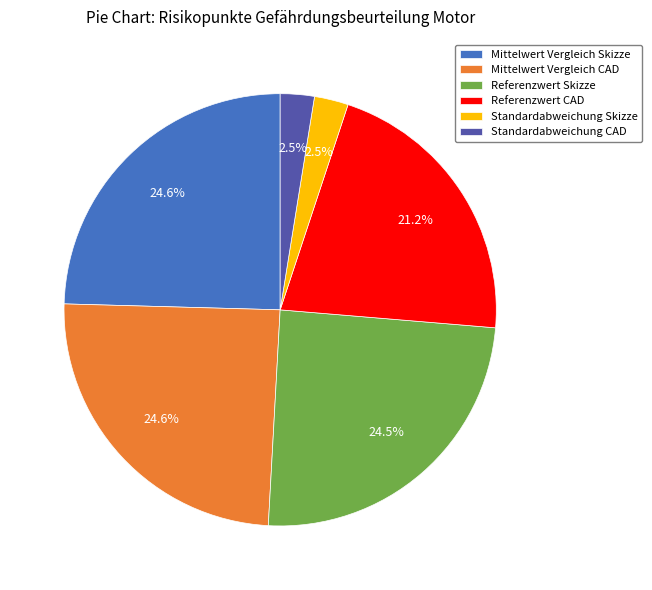

To the nearest percent, what is the difference between the Standardabweichung CAD and Mittelwert Vergleich CAD slice percentages?

22%